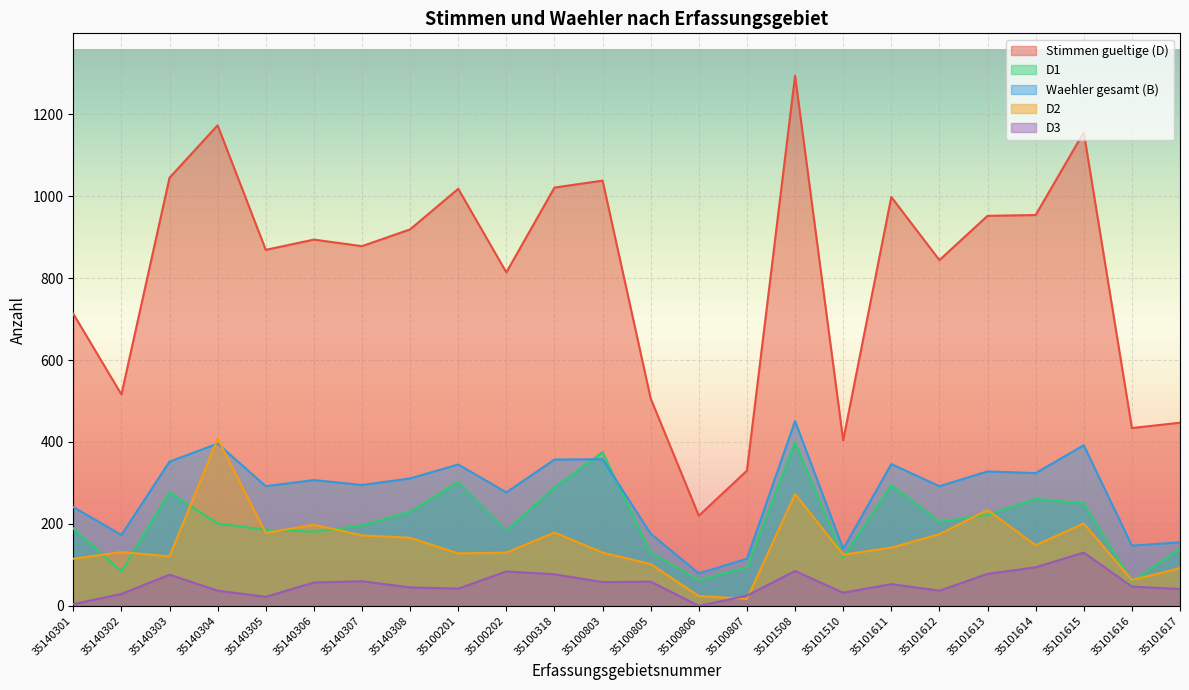

Where is the first local maximum for D3?

35140303